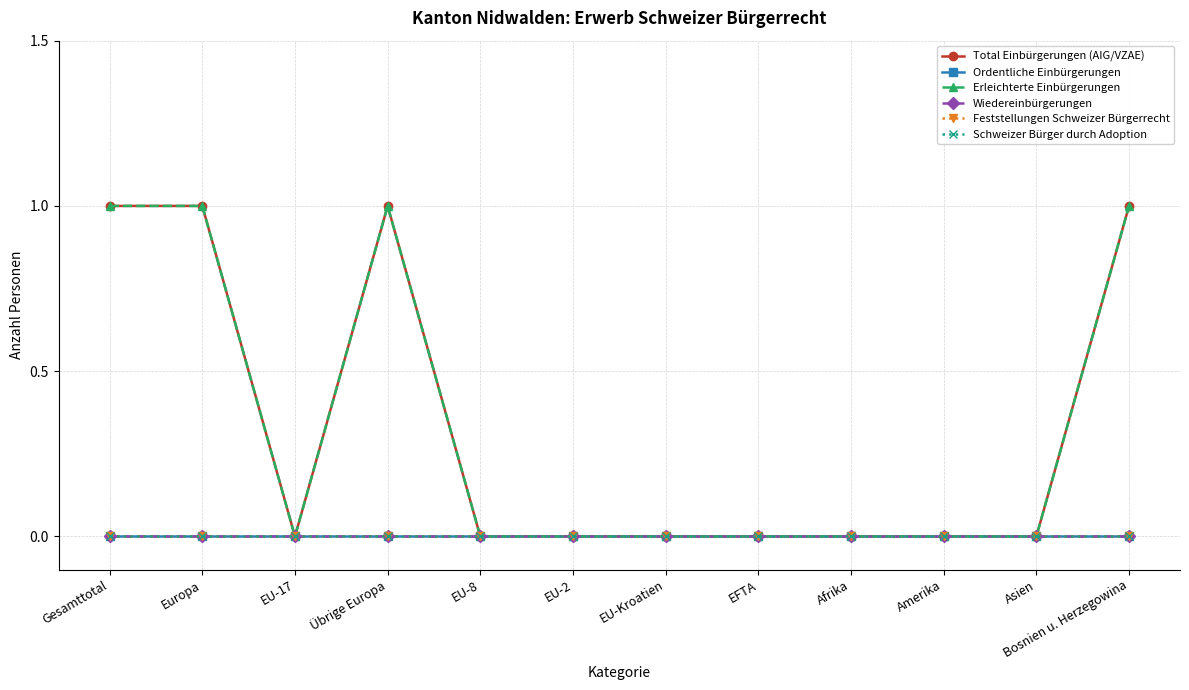

Which series changed the most between EU-17 and EU-Kroatien?

Total Einbürgerungen (AIG/VZAE)